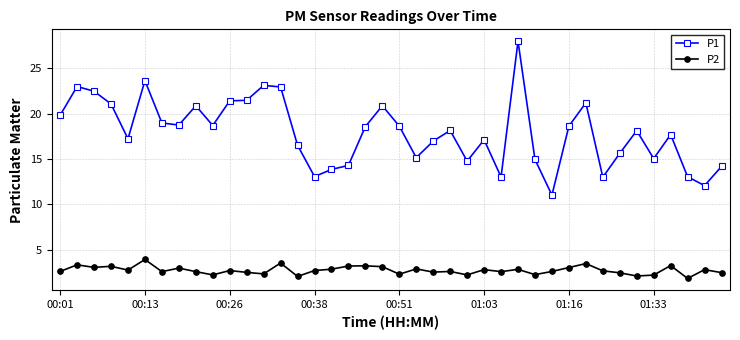

Count the number of data series in this chart.

2